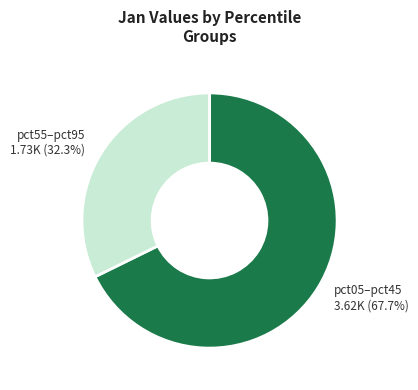

Count the number of slices in the pie.

2